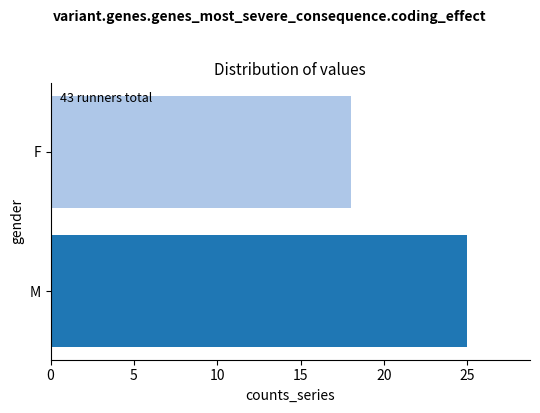

What is the average value?

22